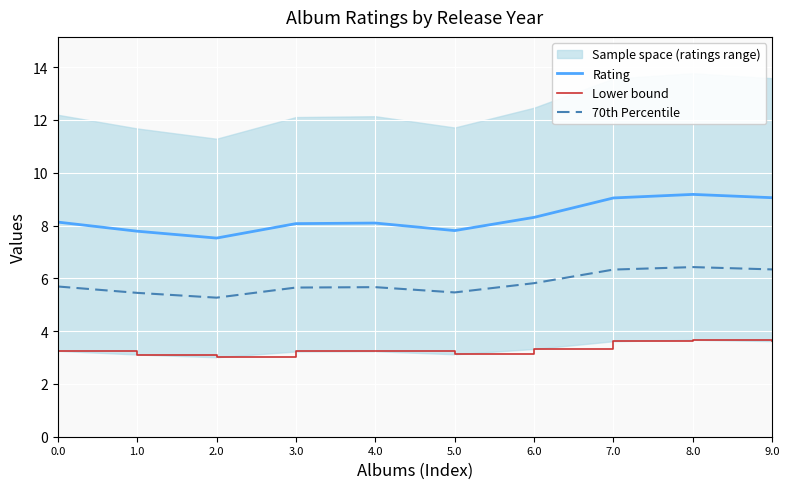

Is it true that 70th Percentile equals 6.3 at 9.0?

True